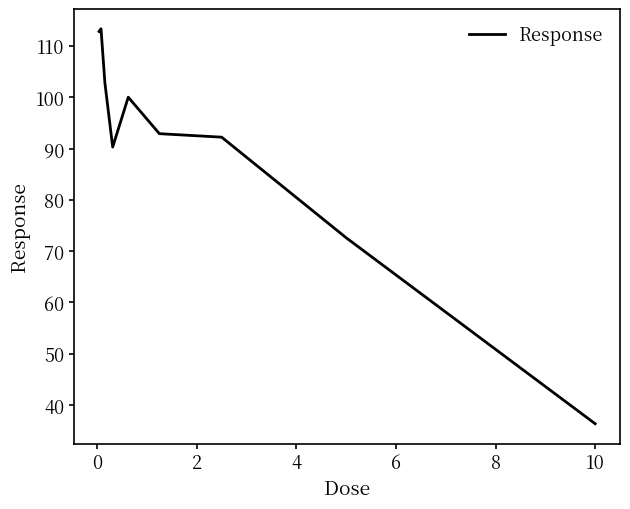

What is the difference between the maximum and minimum values?

77.0